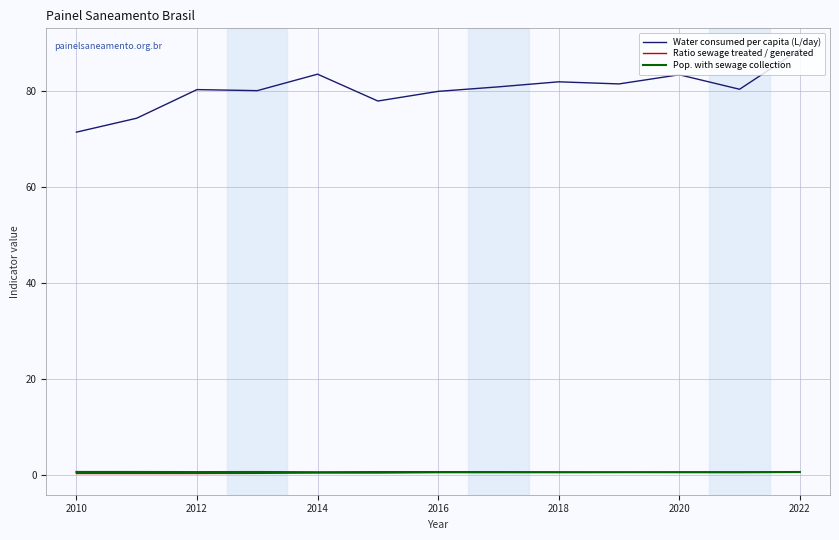

Is this an area chart (filled region under the line)?

No